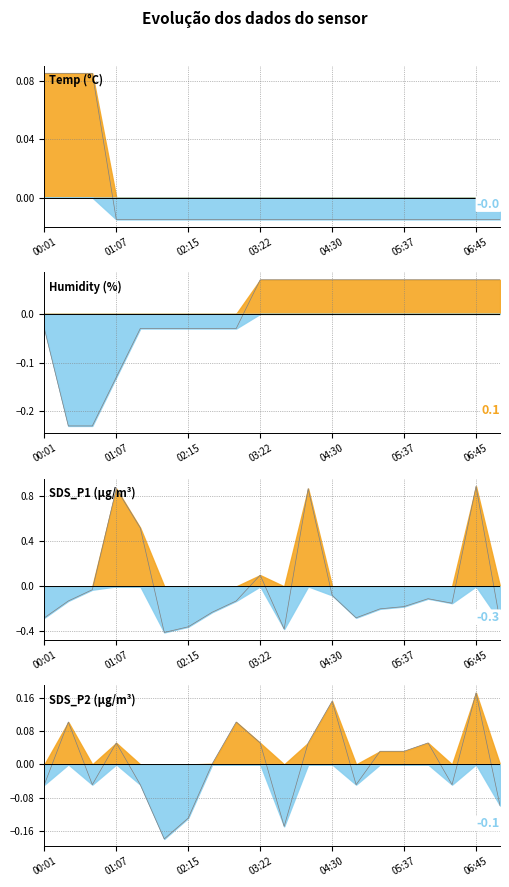

What is the label of the 9th point from the left?

03:00